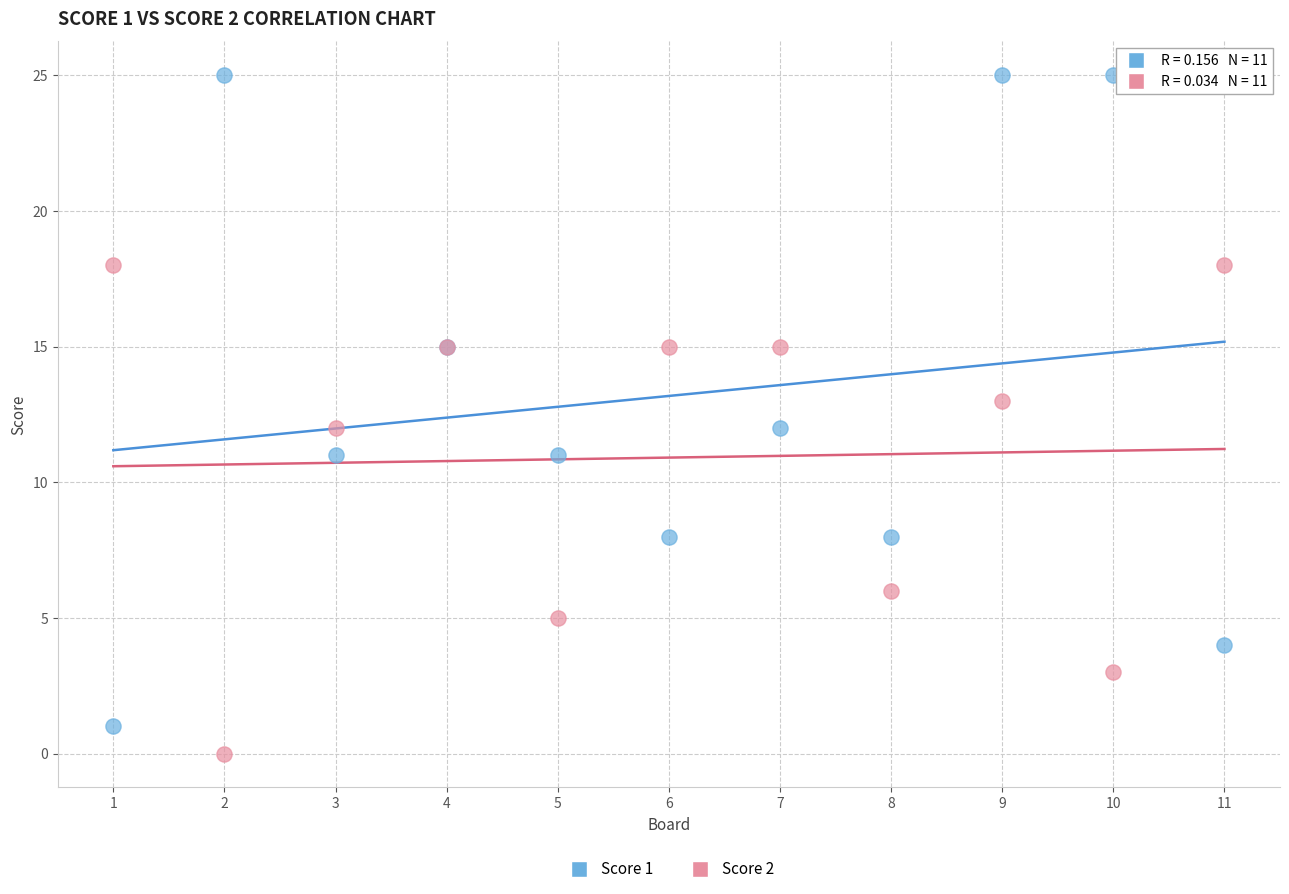

Which series has the widest spread of Y values?

Score 1